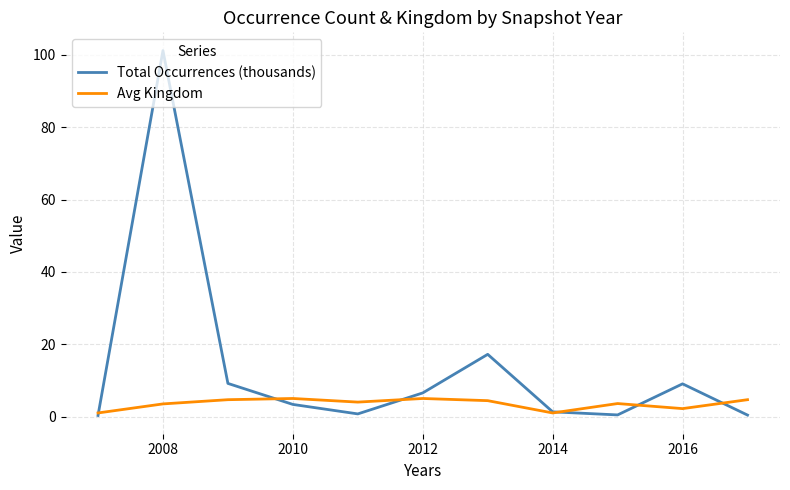

Rank the series by their average value, from lowest to highest.

Avg Kingdom, Total Occurrences (thousands)